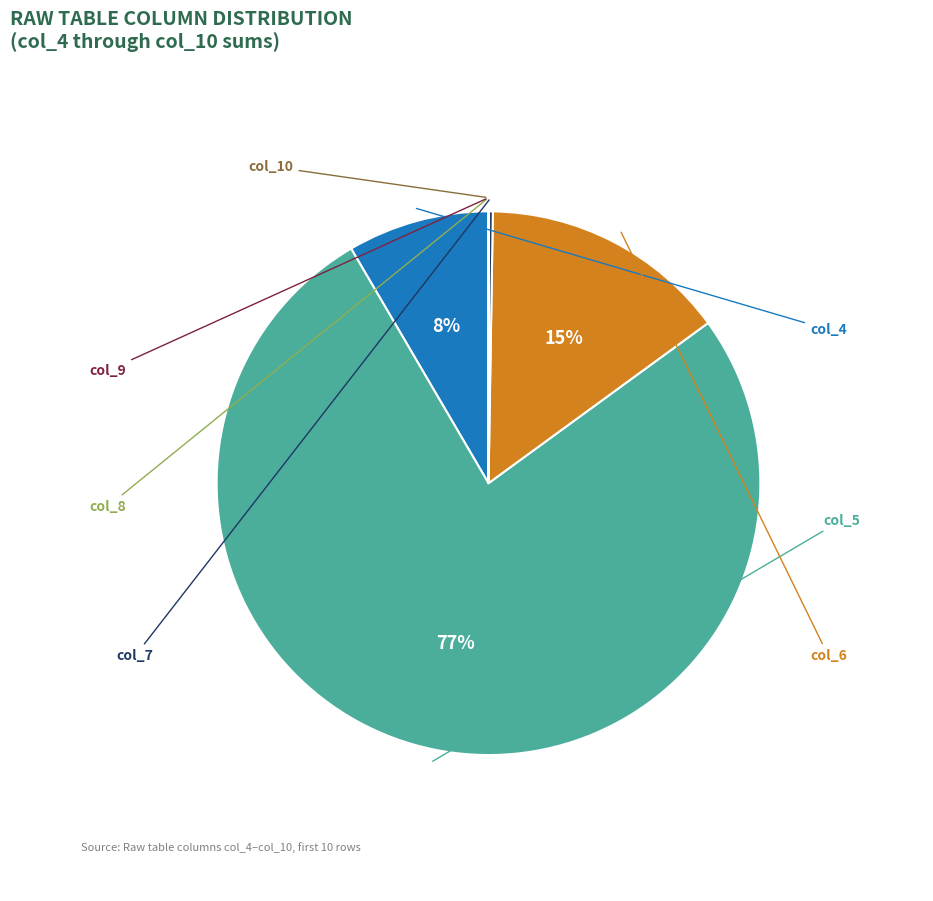

To the nearest percent, what is the average slice percentage?

14%